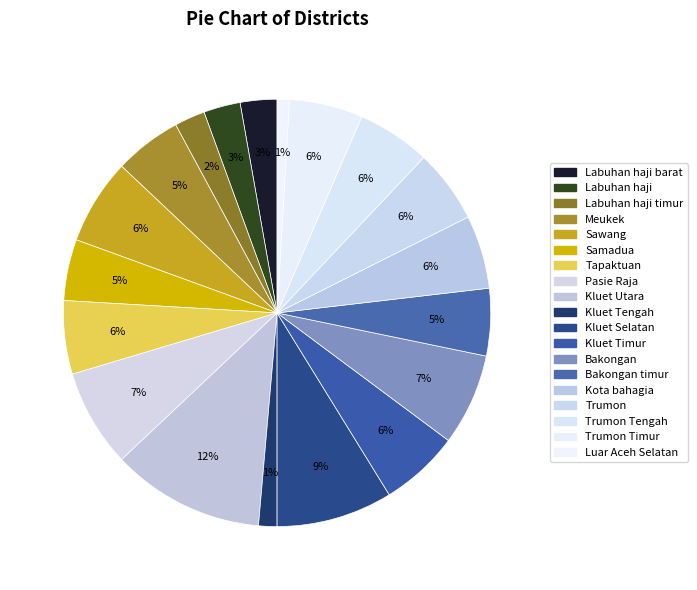

To the nearest percent, what percentage of the pie is Kota bahagia?

6%